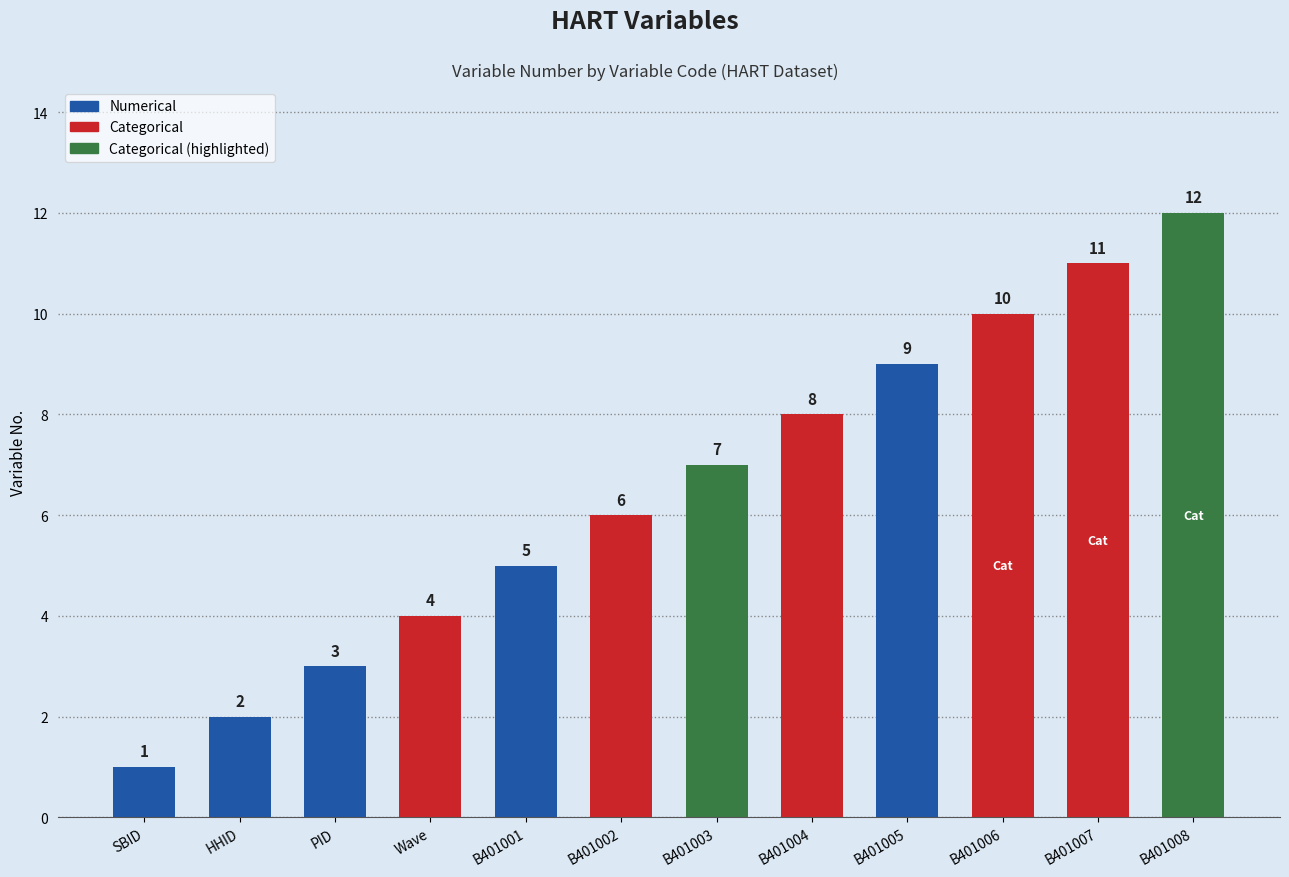

Between B401006 and B401002, which is larger?

B401006